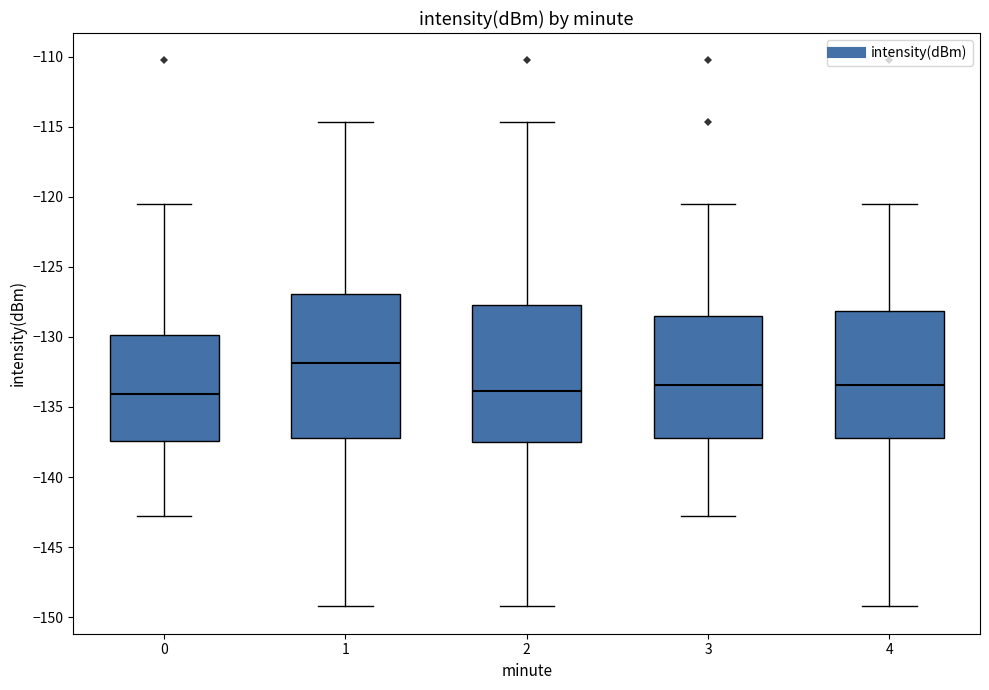

Where does the lower whisker of the box at x = 3 end on the y-axis? The values are not printed on the chart, so give them approximately, as read against the axis.

-143.0